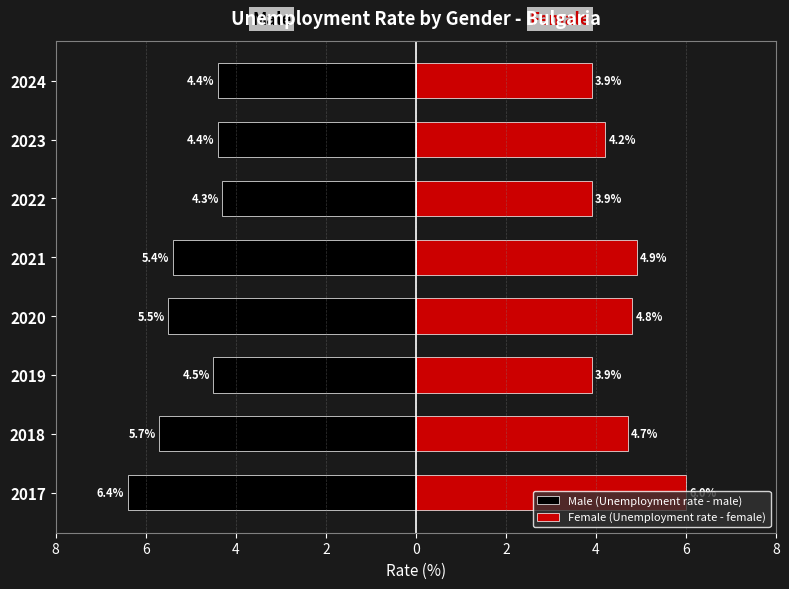

True or false: Male (Unemployment rate - male) has a value of -1.8 at 2022.

False